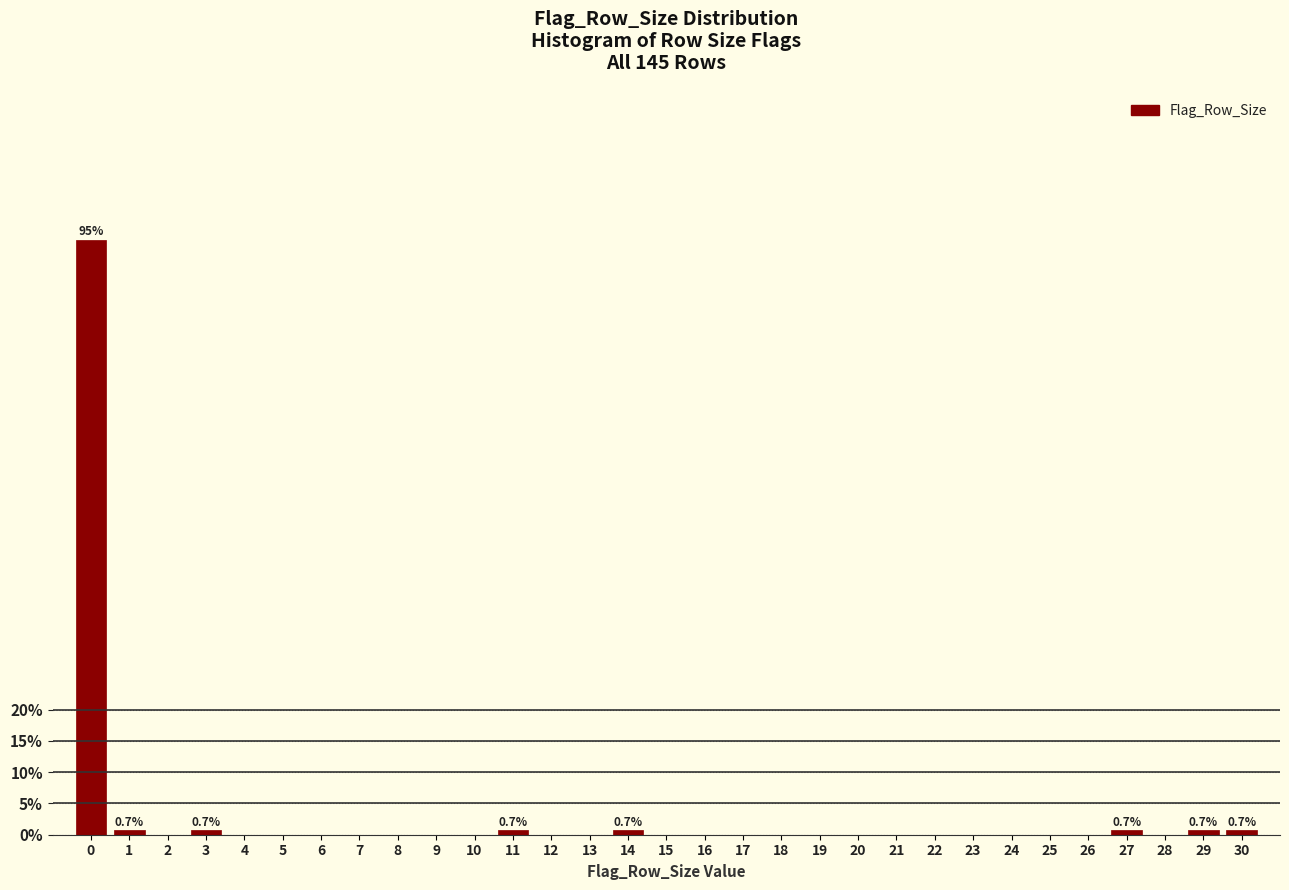

What is the sum of all values?

100.0